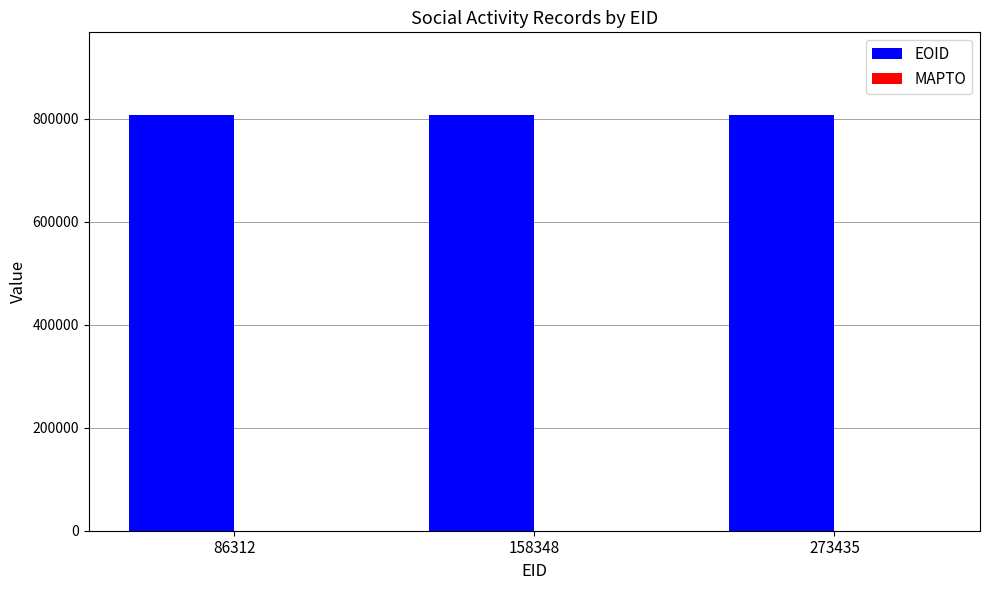

True or false: the data shows 806152 at 273435.

True